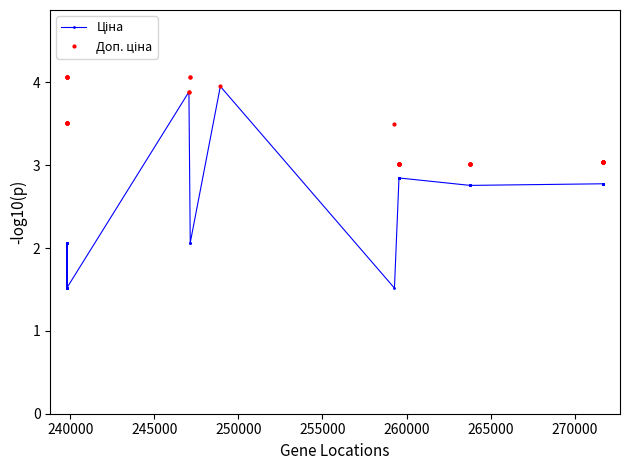

What is the greatest value displayed?

4.1